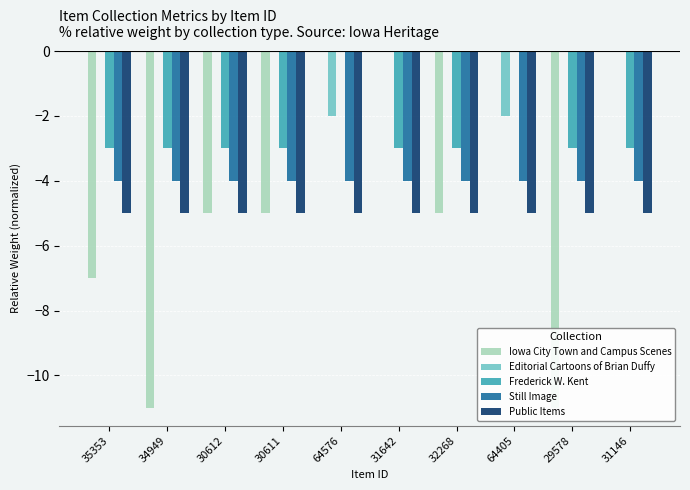

Rank the series at 29578 from lowest to highest value.

Iowa City Town and Campus Scenes, Public Items, Still Image, Frederick W. Kent, Editorial Cartoons of Brian Duffy